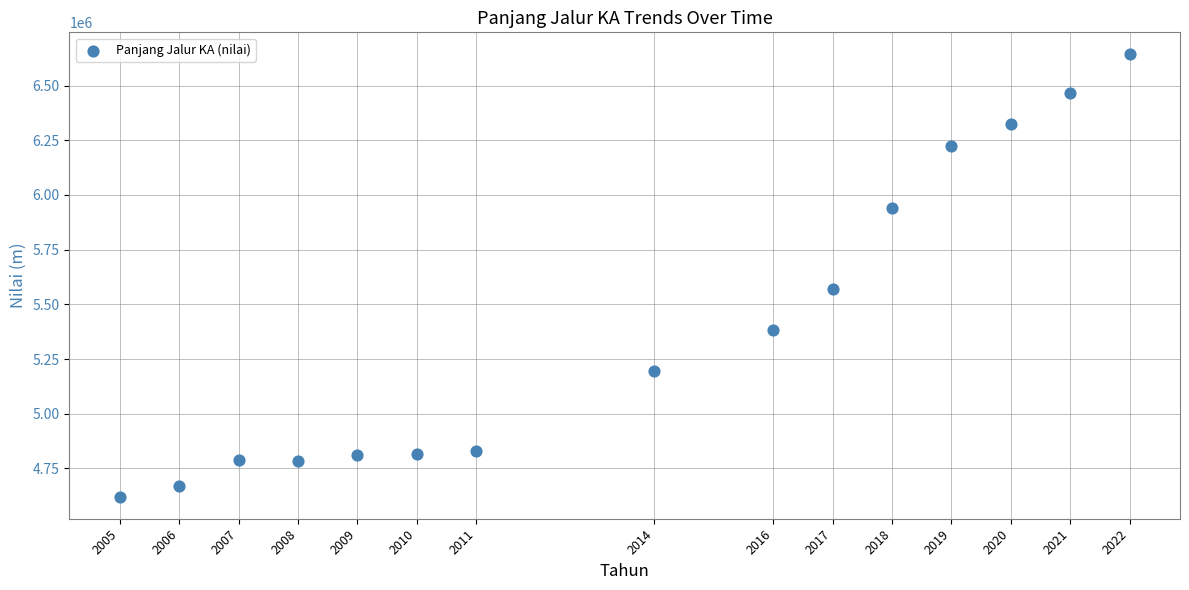

What Y value in the scatter plot is closest to 5631739?

5569378